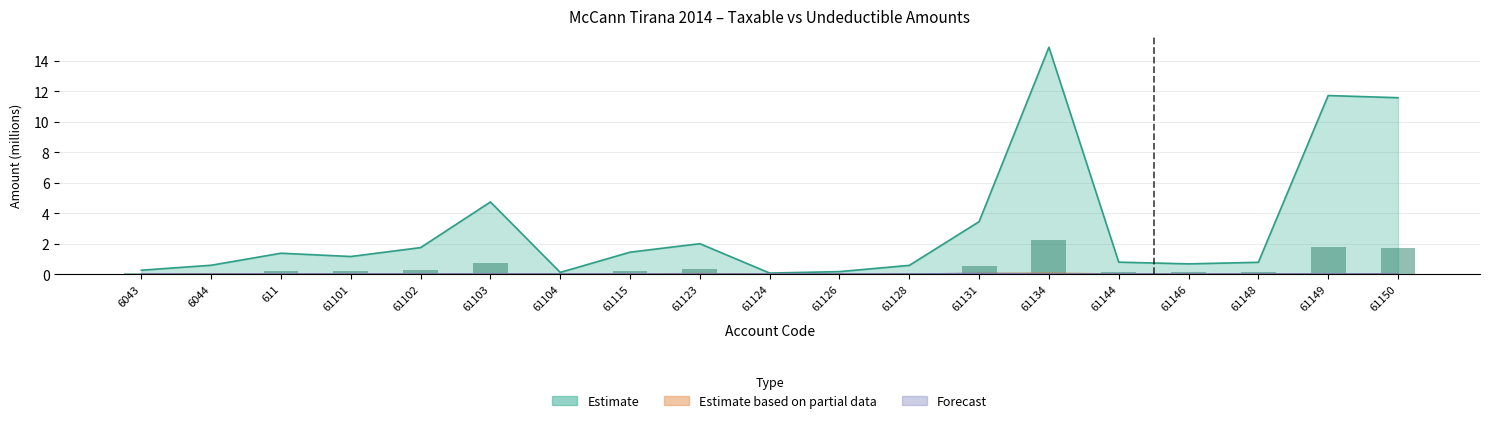

Rank the series at 6043 from highest to lowest value.

Estimate, Estimate based on partial data, Forecast